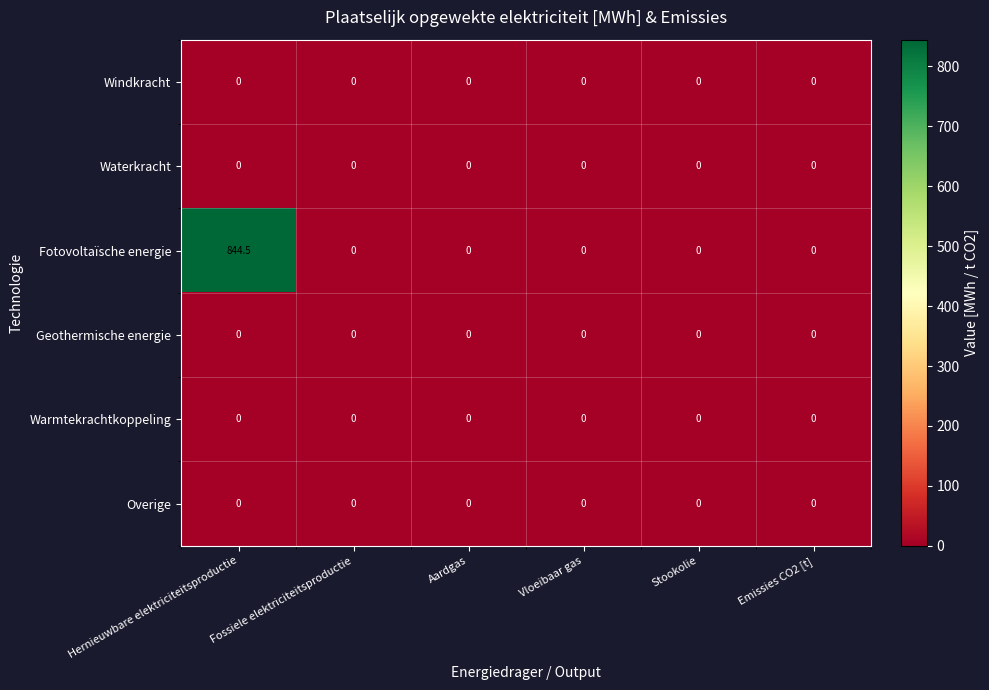

At which category is the sum across all series the highest?

Hernieuwbare elektriciteitsproductie